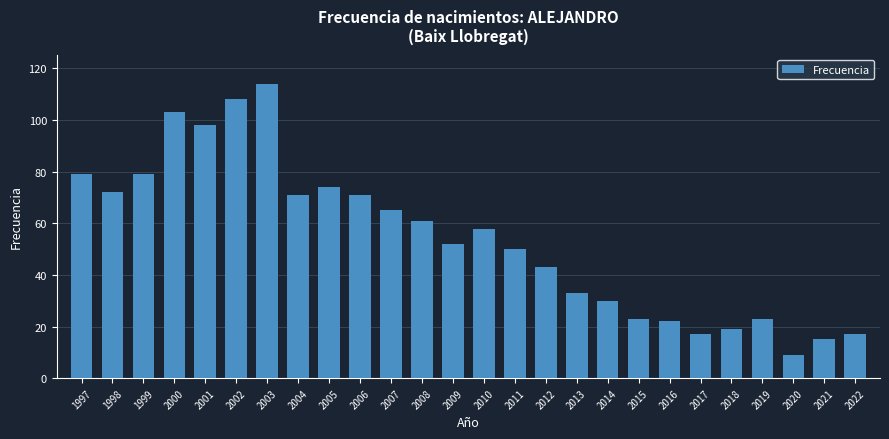

Reading left to right, extract all data points from this chart.

1997=79	1998=72	1999=79	2000=103	2001=98	2002=108	2003=114	2004=71	2005=74	2006=71	2007=65	2008=61	2009=52	2010=58	2011=50	2012=43	2013=33	2014=30	2015=23	2016=22	2017=17	2018=19	2019=23	2020=9	2021=15	2022=17